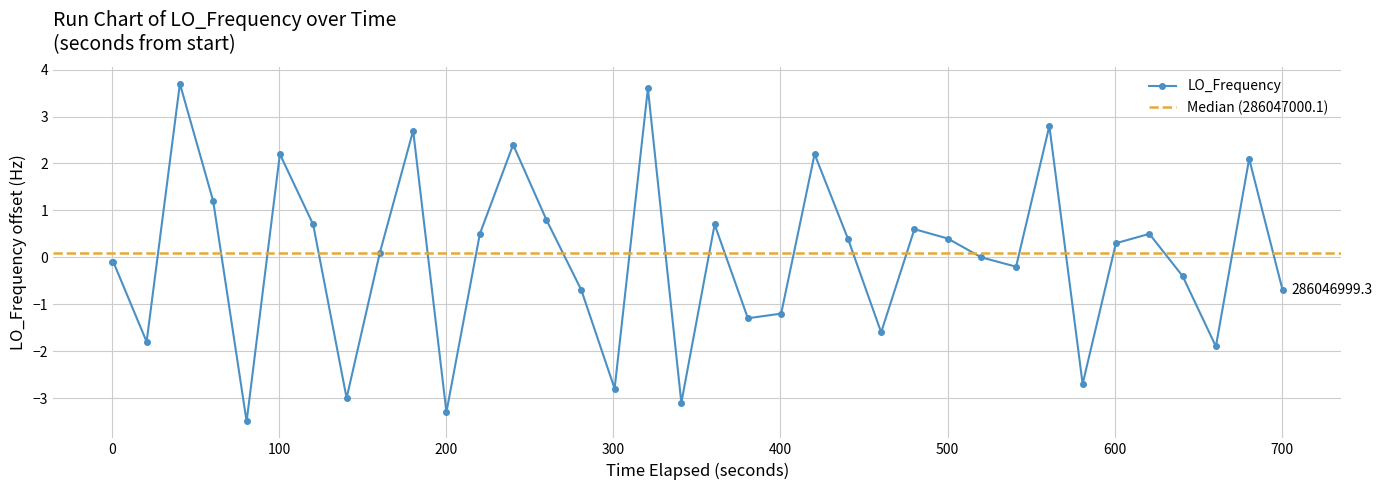

What is the lowest value of the LO_Frequency series?

-3.5